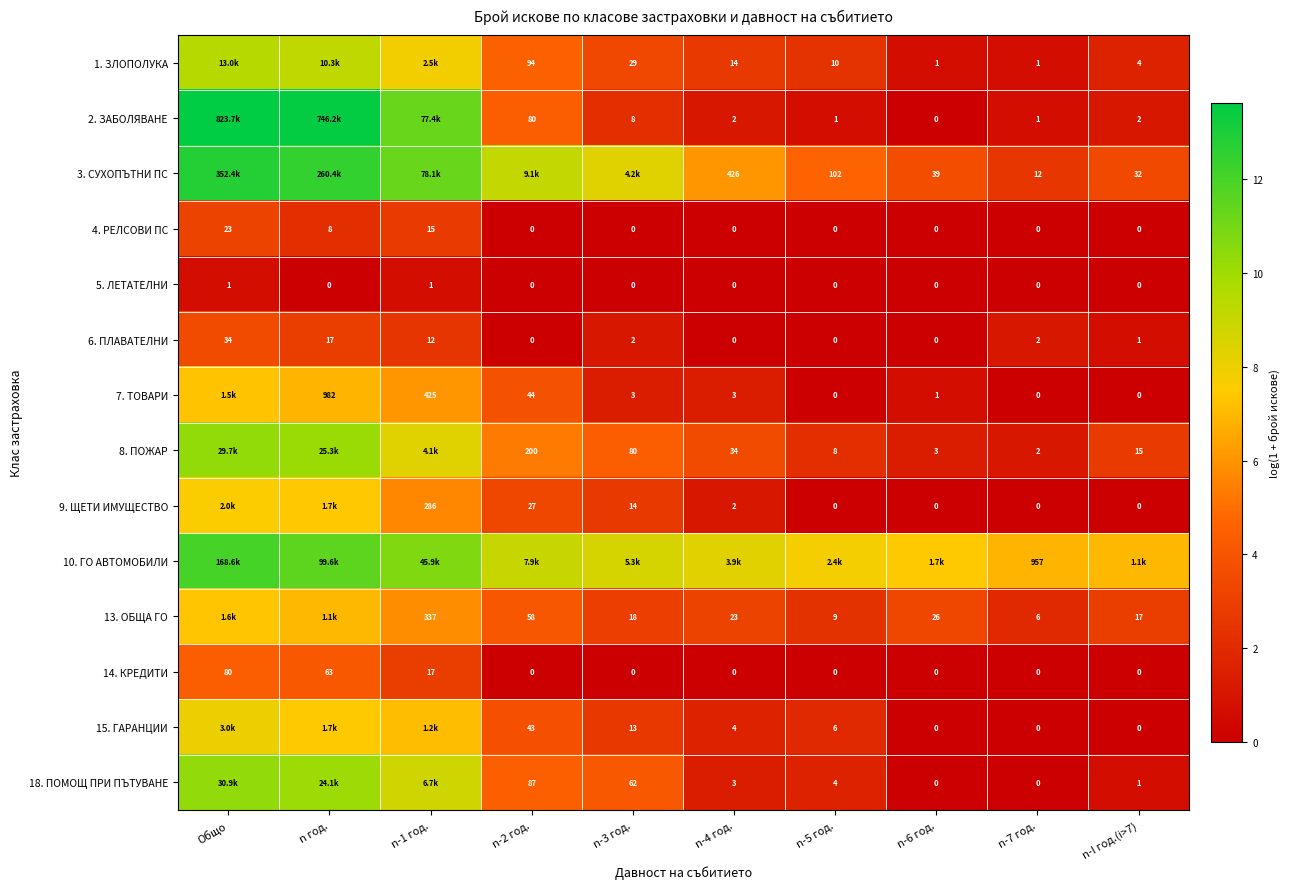

Is it true that 13. ОБЩА ГО equals 3.6 at n-1 год.?

False